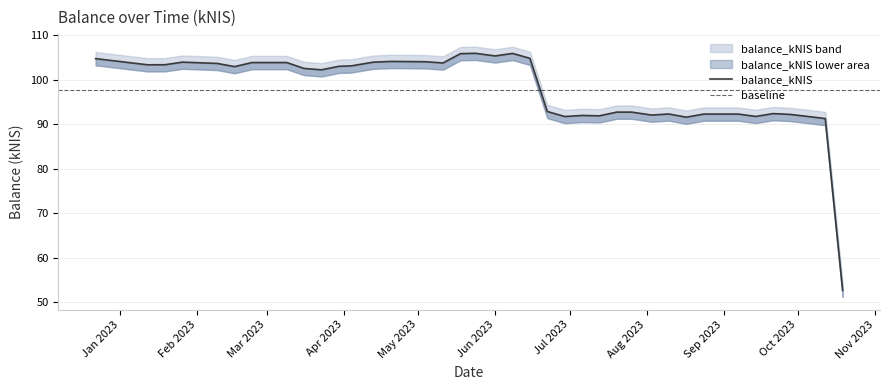

List the labels in order of value, largest first.

2023-05-24, 2023-06-08, 2023-05-18, 2023-06-01, 2023-06-15, 2022-12-22, 2023-04-20, 2023-04-27, 2023-05-04, 2023-01-26, 2023-04-13, 2023-02-23, 2023-03-09, 2023-05-11, 2023-02-09, 2023-01-19, 2023-01-12, 2023-04-04, 2023-03-30, 2023-02-16, 2023-03-16, 2023-03-23, 2023-06-22, 2023-07-20, 2023-07-26, 2023-09-21, 2023-08-10, 2023-08-24, 2023-08-31, 2023-09-07, 2023-09-28, 2023-08-03, 2023-07-06, 2023-07-13, 2023-09-14, 2023-10-05, 2023-06-29, 2023-08-17, 2023-10-12, 2023-10-19